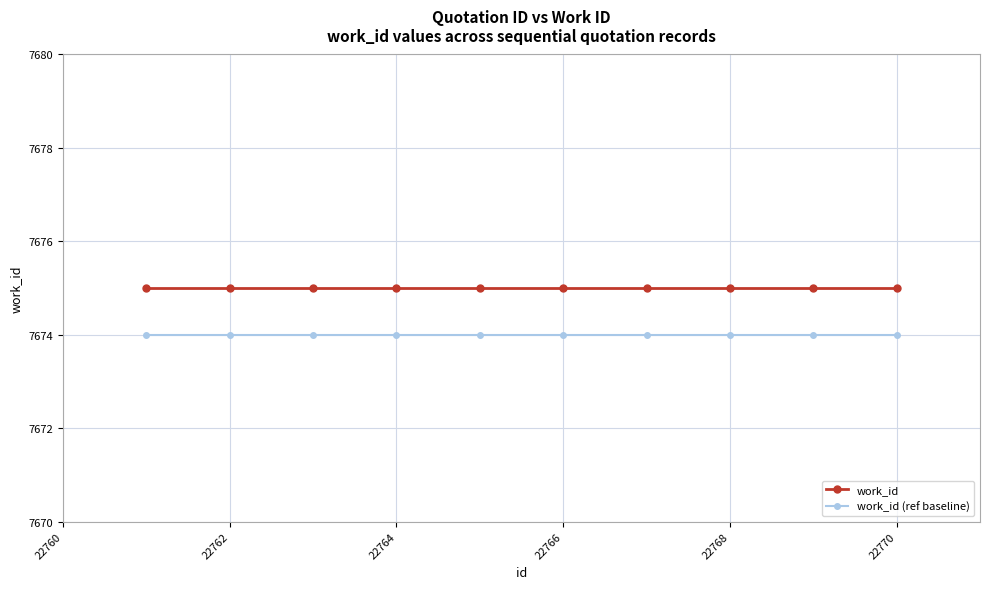

List the series in order of their overall mean, highest first.

work_id, work_id (ref baseline)